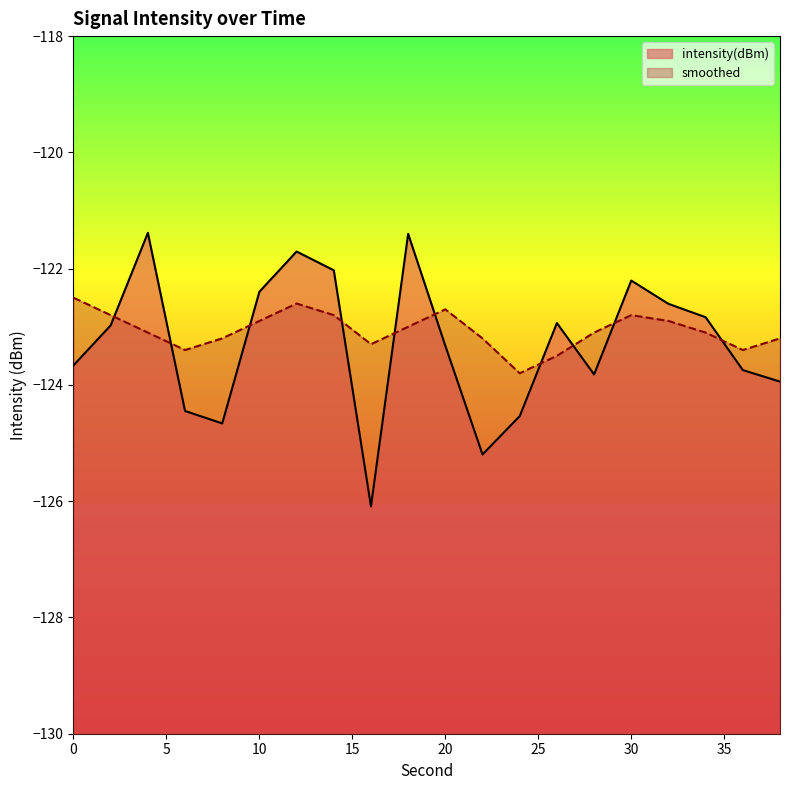

At which label is intensity(dBm) closest to -123?

2